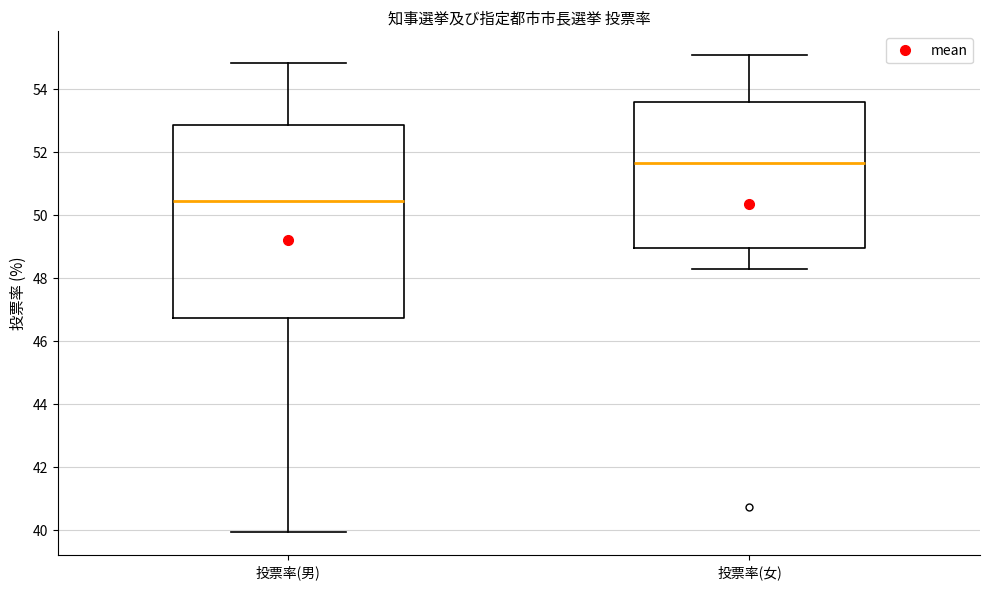

Reading left to right, read every box against the y-axis: the position of its median line, the range the box covers, and the ends of its whiskers. The values are not printed on the chart, so give them approximately, as read against the axis.

投票率(男): median 50.4, box 46.8 to 52.8, whiskers 40.0 to 54.8
投票率(女): median 51.6, box 49.0 to 53.6, whiskers 48.2 to 55.0